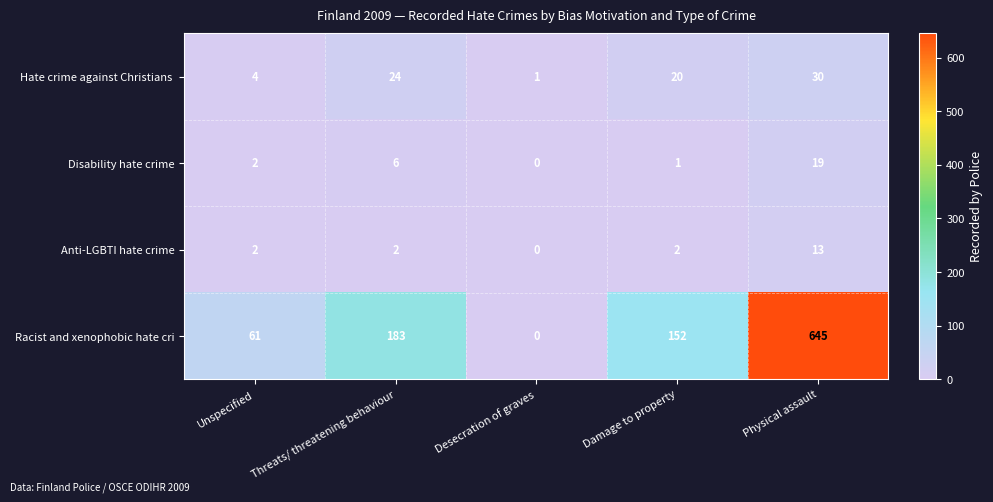

Between Unspecified and Threats/ threatening behaviour, which series saw the biggest shift?

Racist and xenophobic hate cri